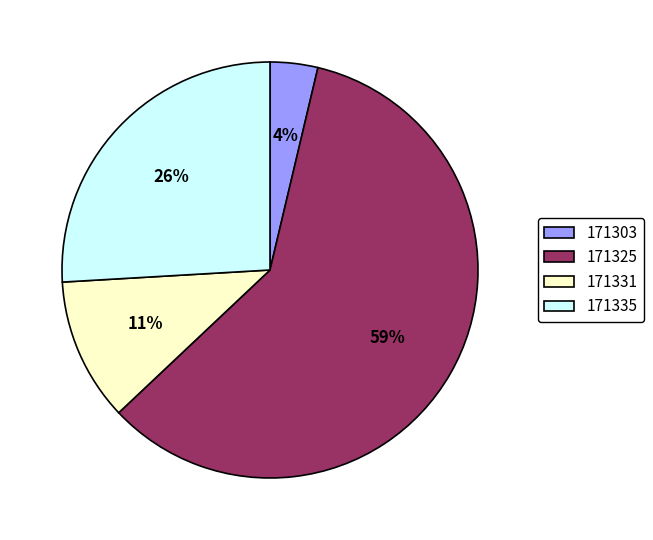

What is the largest slice in the pie chart?

171325